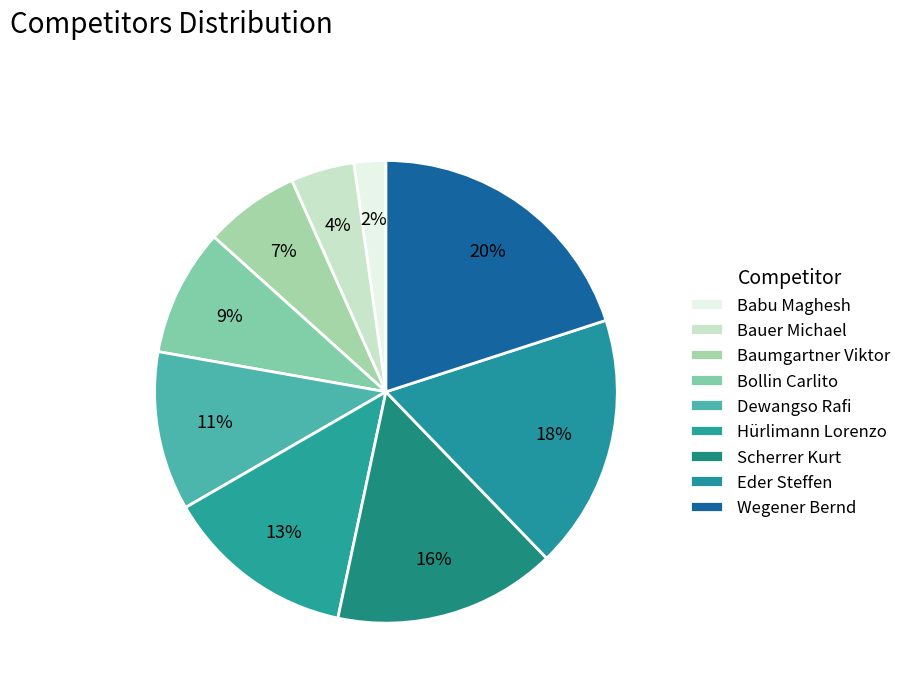

Between Bauer Michael and Eder Steffen, which is larger?

Eder Steffen